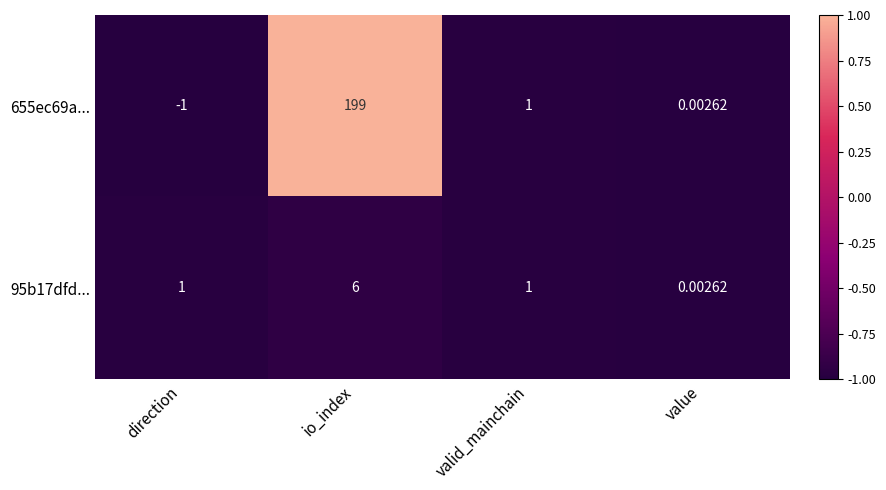

At which category is the sum across all series the highest?

io_index